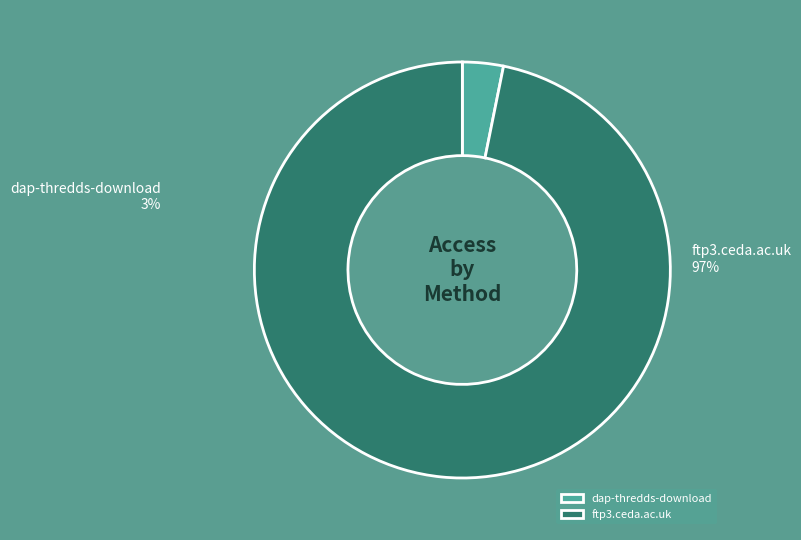

Between dap-thredds-download and ftp3.ceda.ac.uk, which is larger?

ftp3.ceda.ac.uk